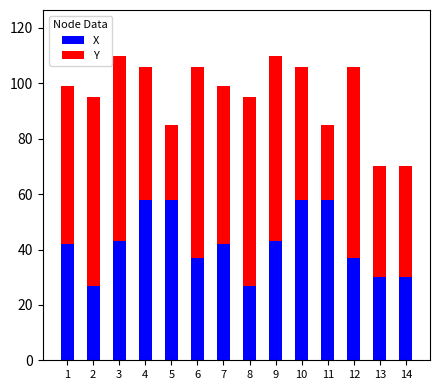

What is the sum of the X values at 6 and 13?

67